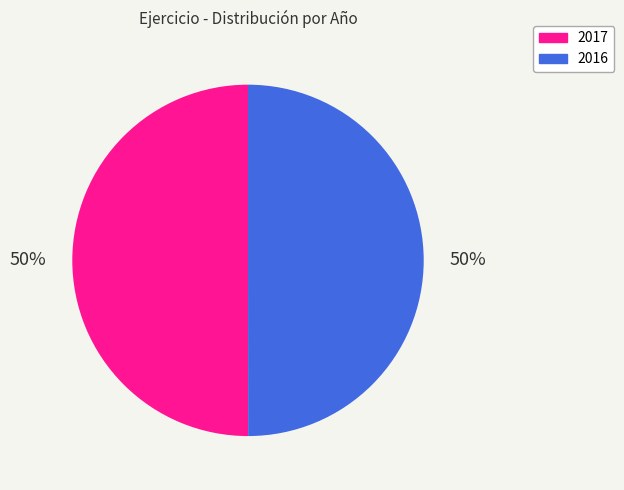

What percentage is the 2016 slice, to the nearest percent?

50%